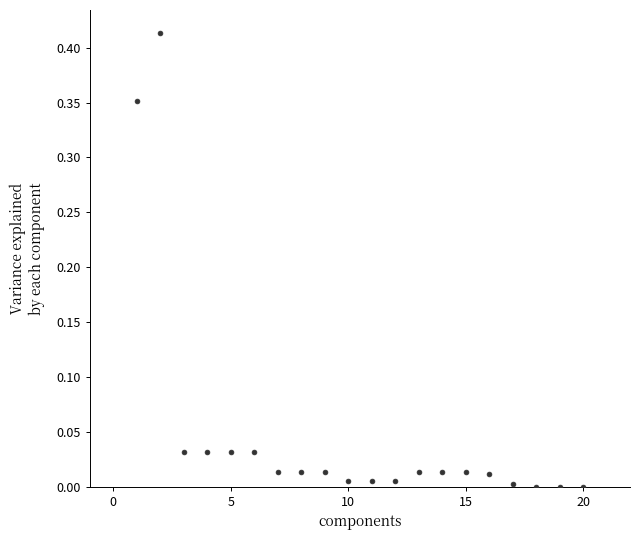

What is the range of X values (max minus min)?

19.0